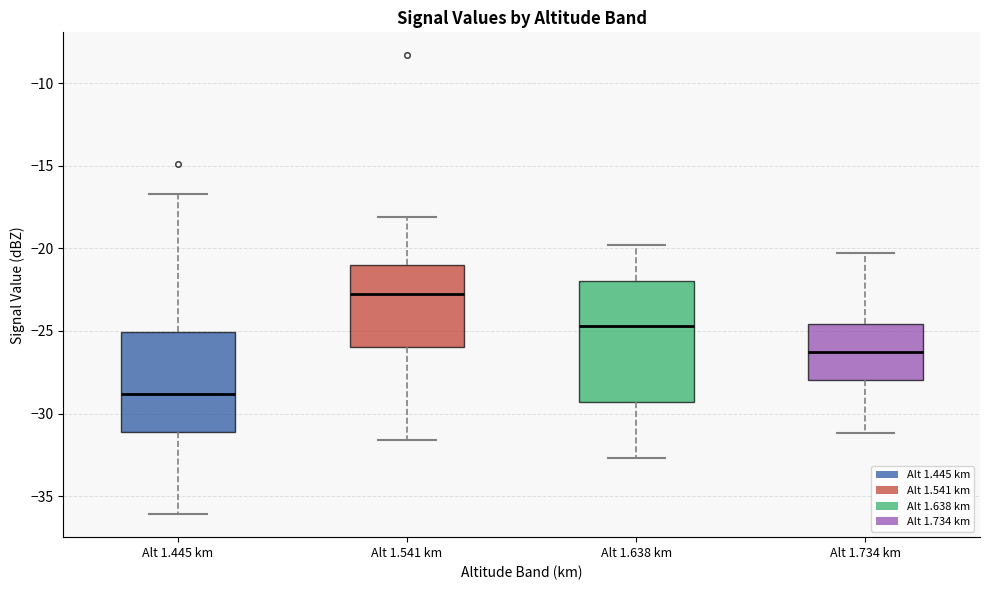

Which box is the tallest, from its lower edge to its upper edge?

Alt 1.638 km